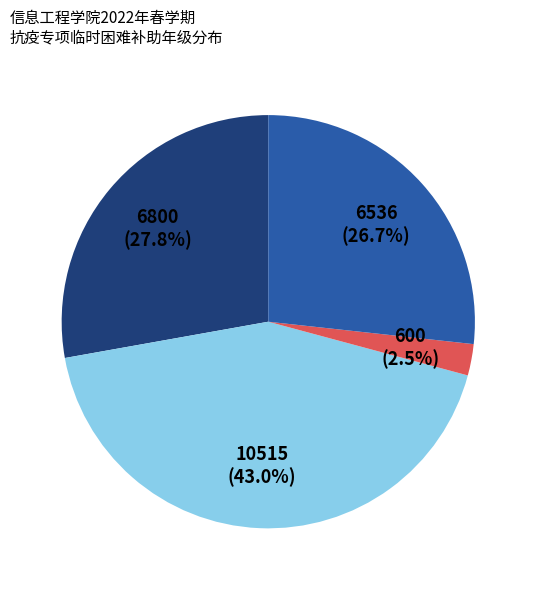

Is there any slice that represents more than half of the pie?

No